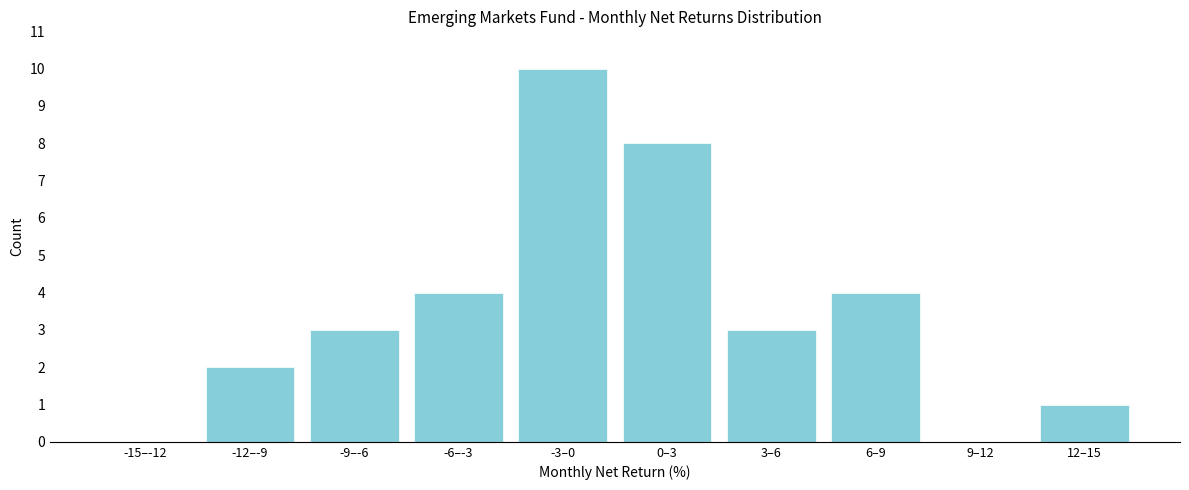

Reading left to right, extract all data points from this chart.

-15–-12=0	-12–-9=2	-9–-6=3	-6–-3=4	-3–0=10	0–3=8	3–6=3	6–9=4	9–12=0	12–15=1